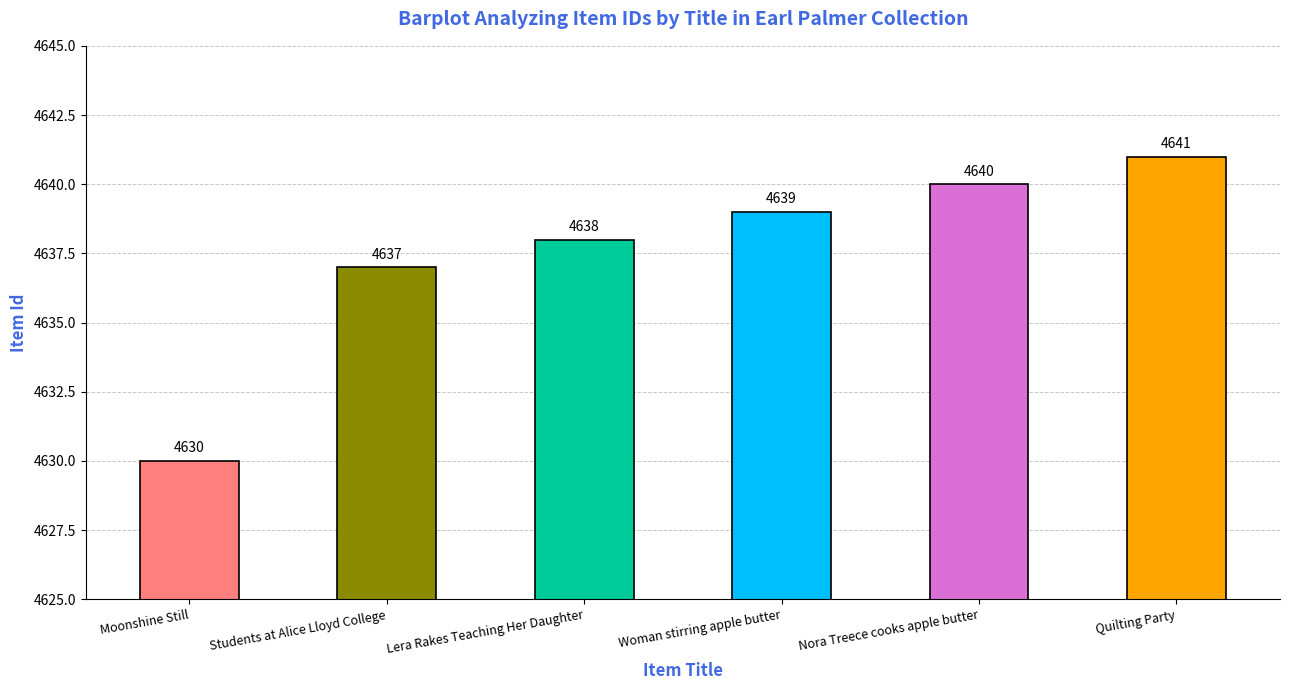

Rank the categories by value from highest to lowest.

Quilting Party, Nora Treece cooks apple butter, Woman stirring apple butter, Lera Rakes Teaching Her Daughter, Students at Alice Lloyd College, Moonshine Still